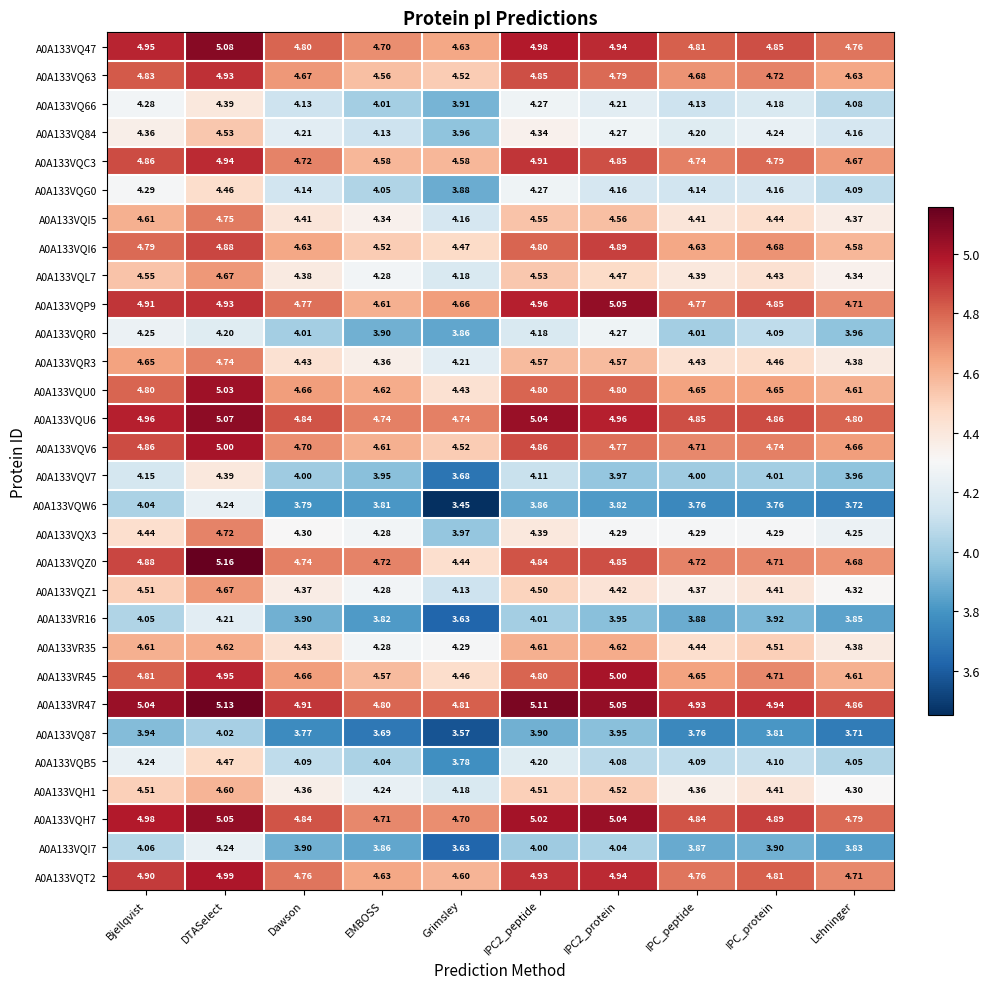

Where is A0A133VR45 nearest to the value 4?

Grimsley